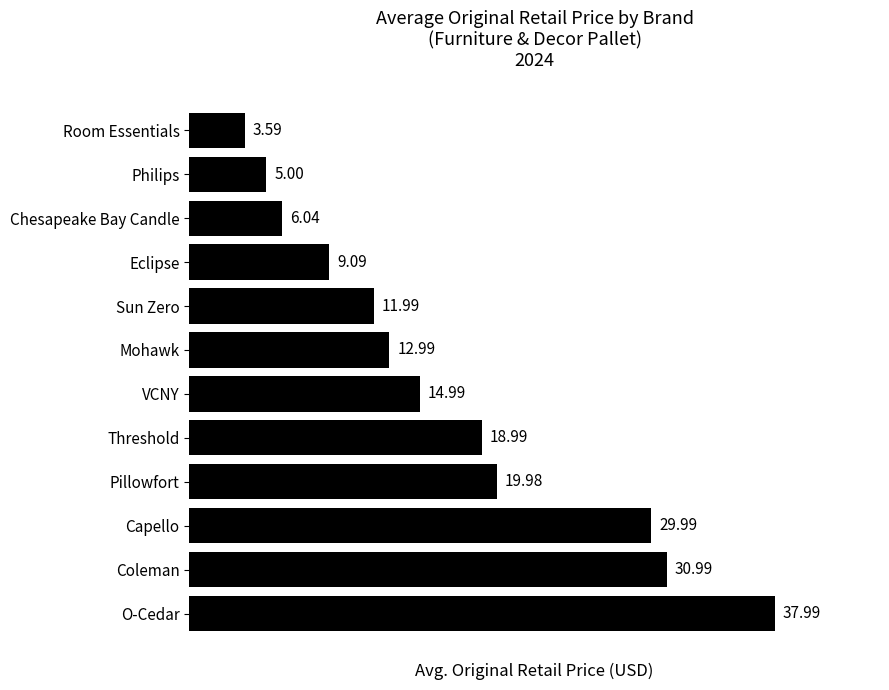

Are the bars grouped side by side (vs. stacked)?

No